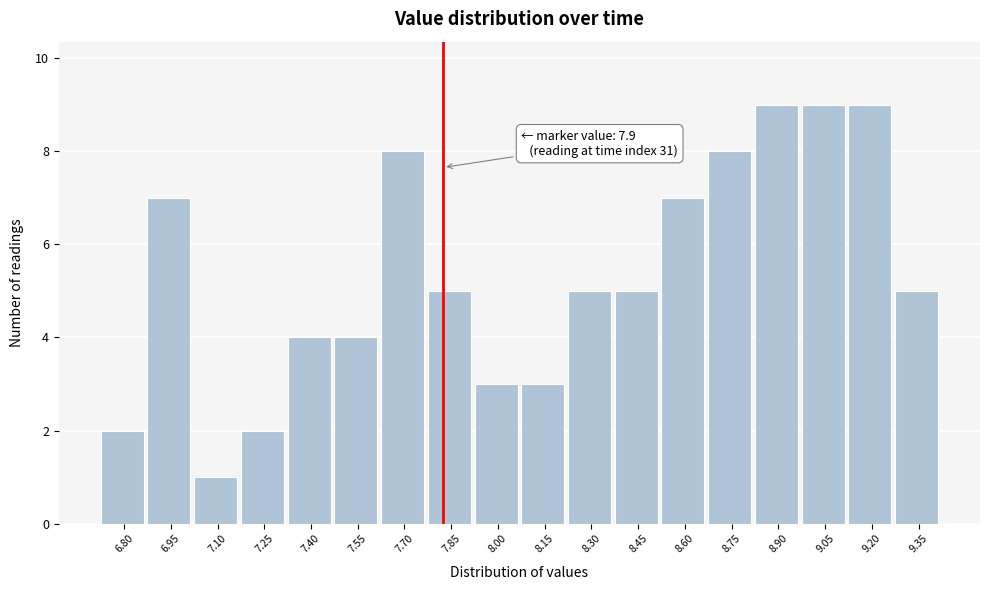

Reading right to left, transcribe all the data shown in this chart.

5	9	9	9	8	7	5	5	3	3	5	8	4	4	2	1	7	2